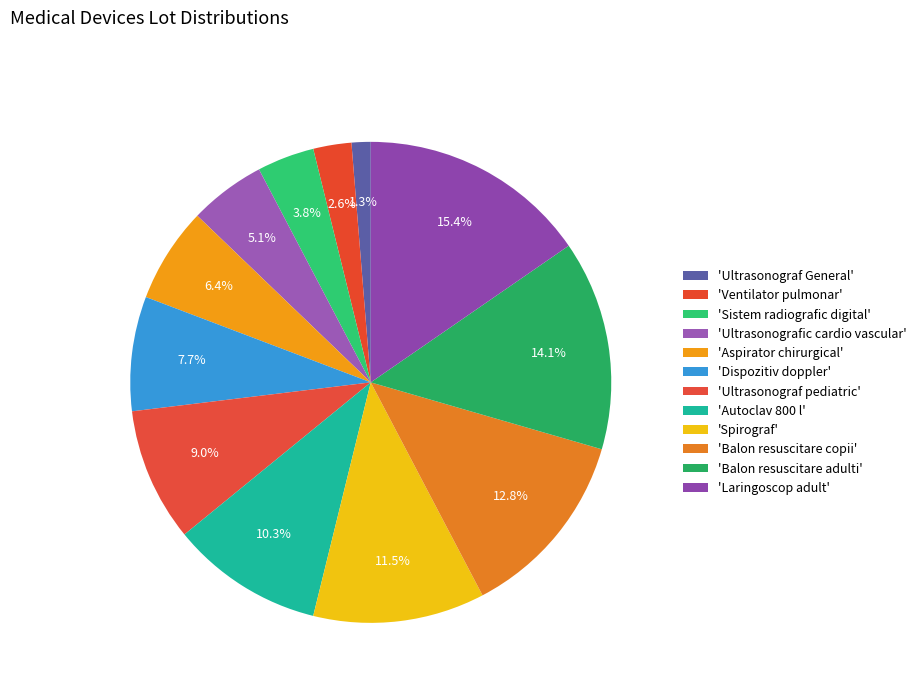

Count the number of slices in the pie.

12